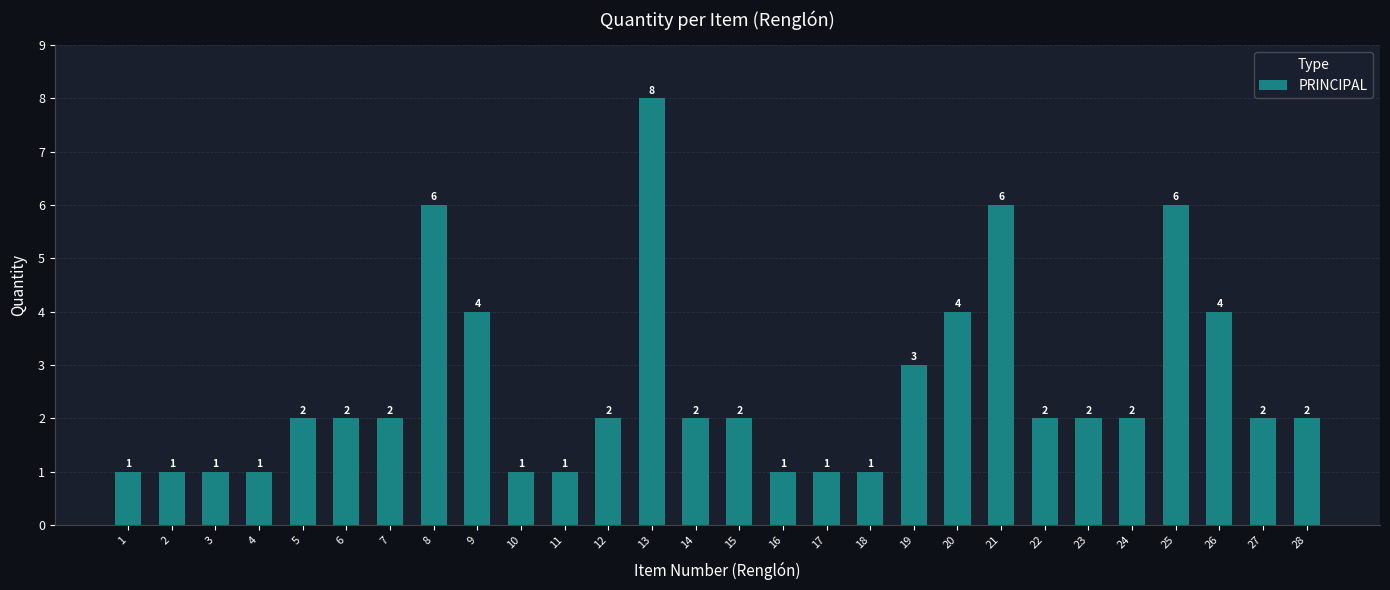

What is the value of the 23rd bar from the left?

2